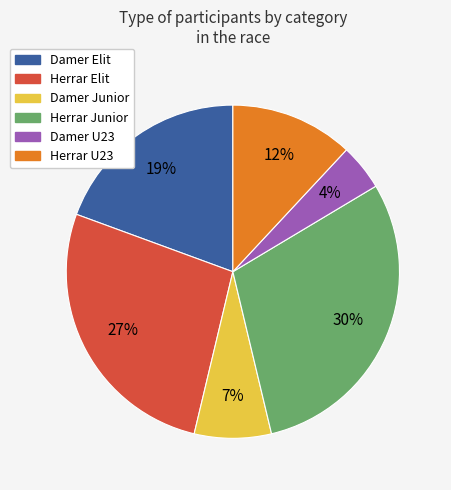

Approximately how many times larger is the value at Herrar Elit compared to Herrar Junior?

0.9